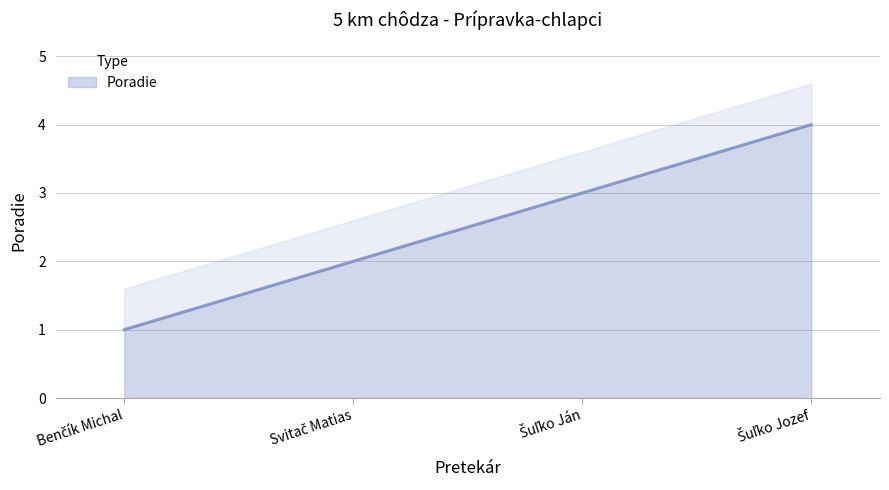

Rank the categories by value from highest to lowest.

Šuľko Jozef, Šuľko Ján, Svitač Matias, Benčík Michal